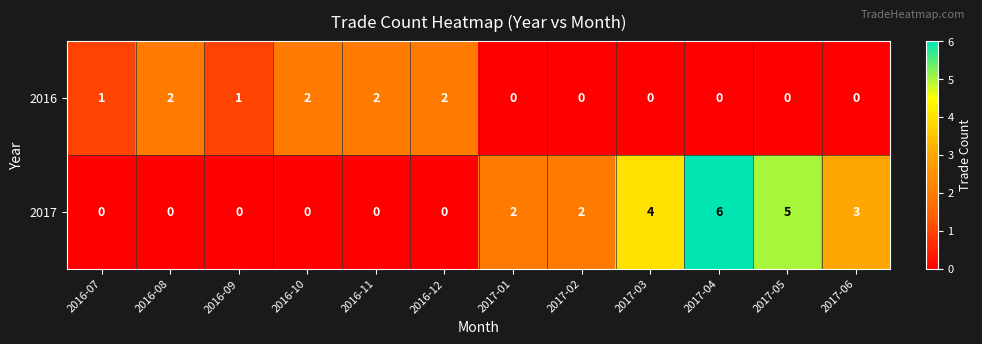

Between 2016-10 and 2017-04, which series saw the biggest shift?

2017